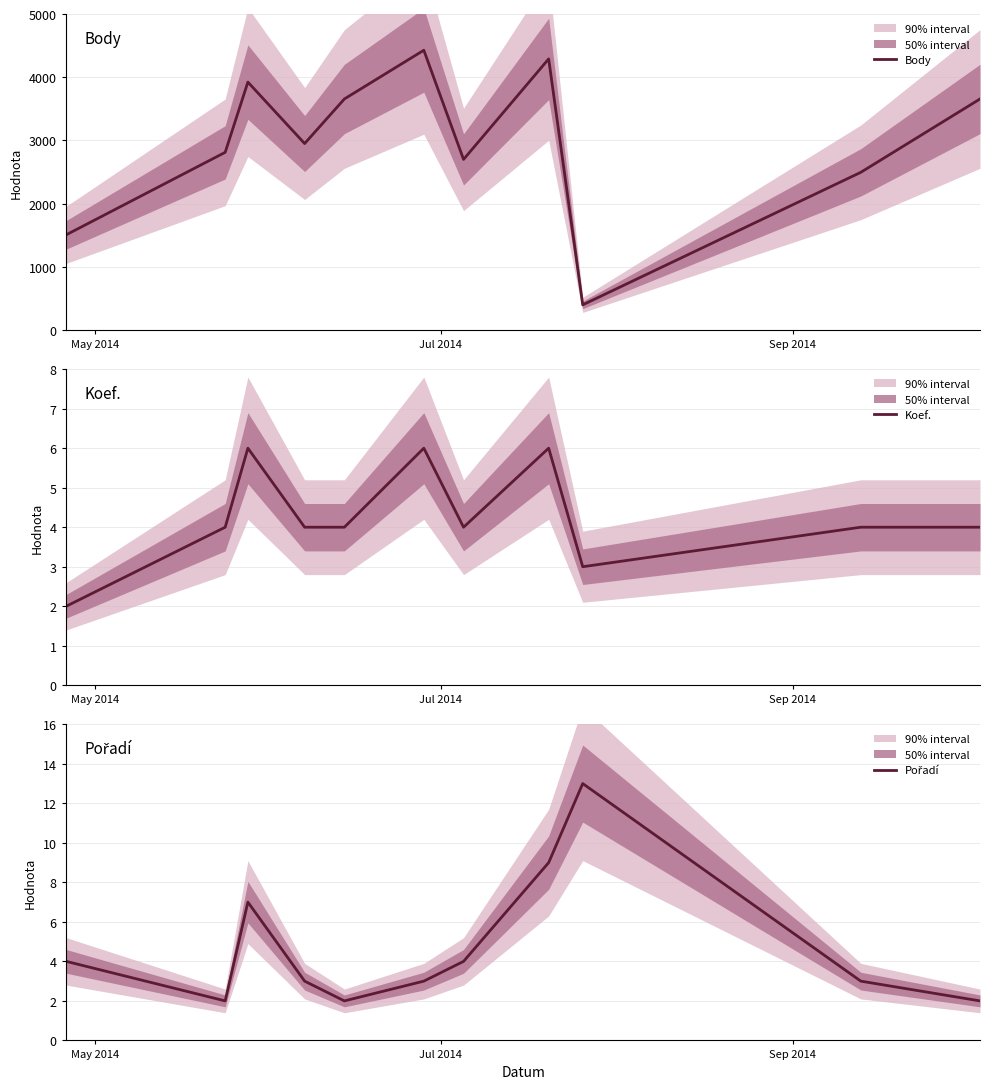

What is the maximum value for Body?

4427